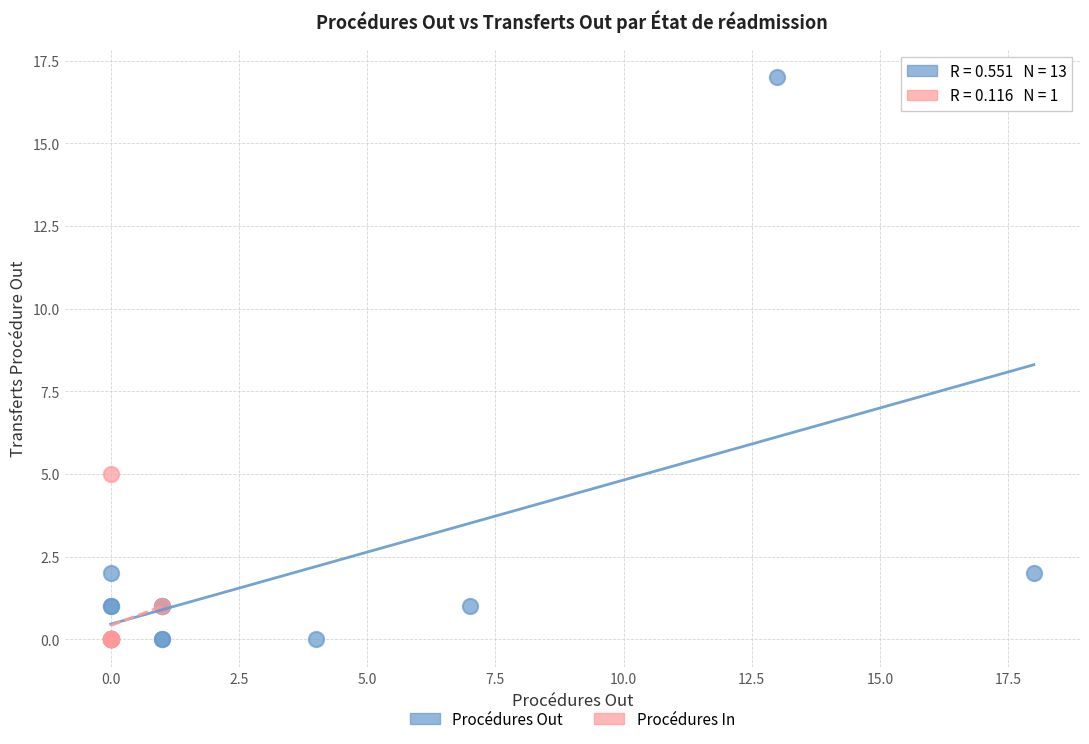

Which series reaches the maximum Y coordinate?

Procédures Out